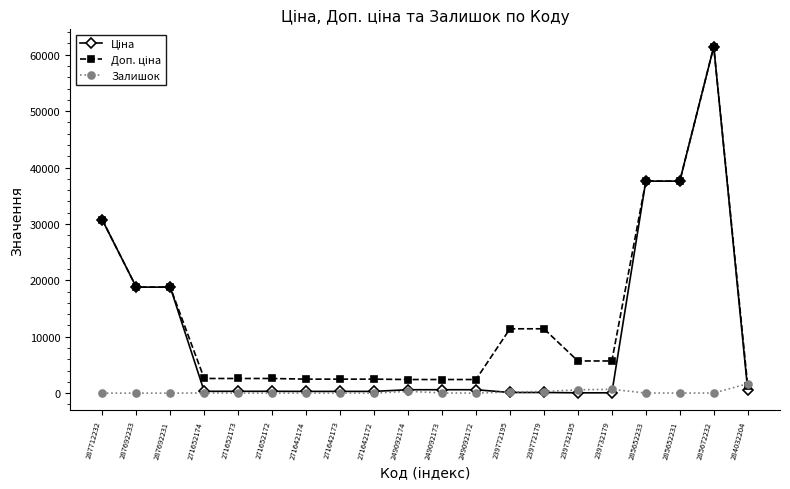

At how many categories does at least one series exceed 28222?

4